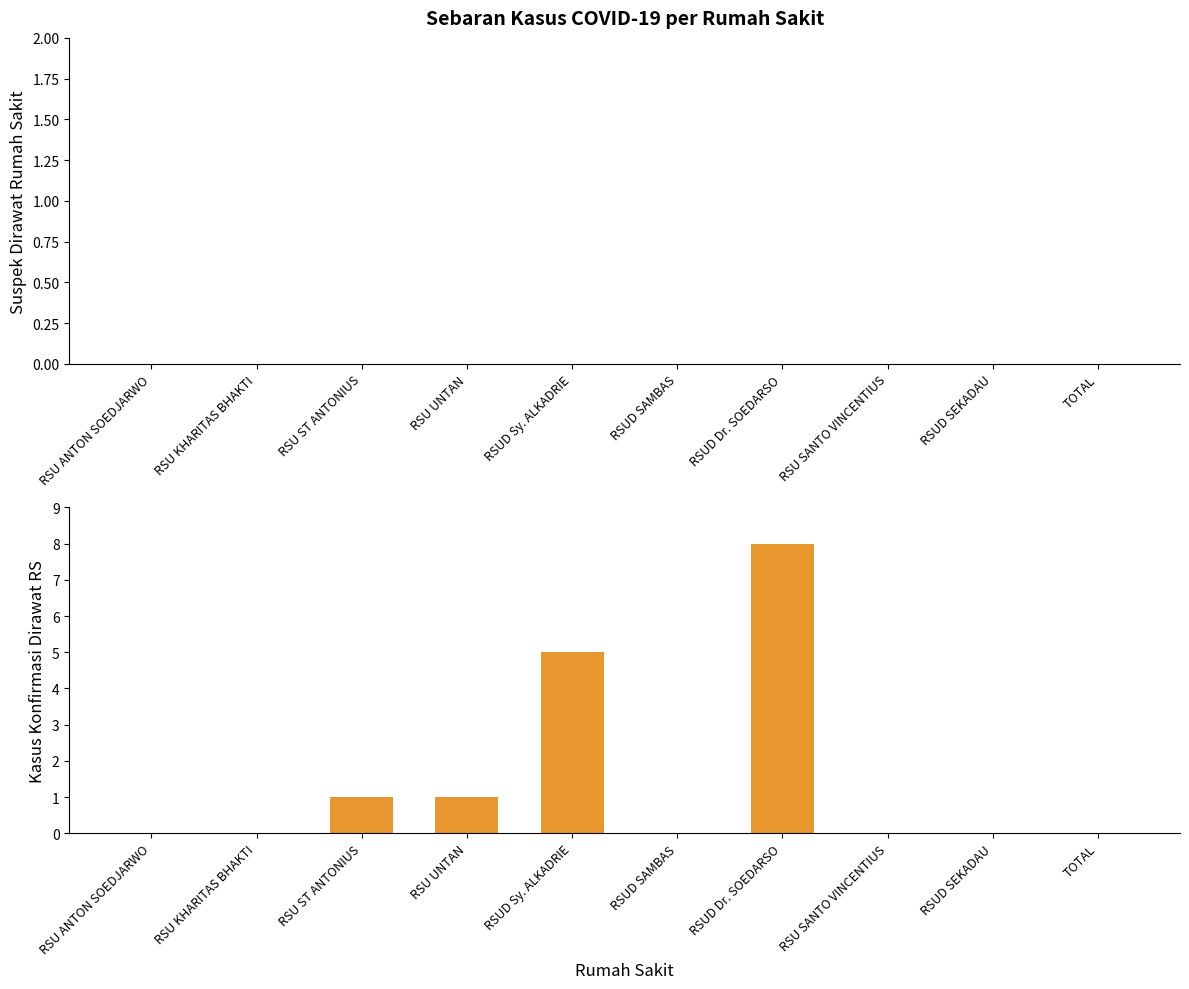

Reading left to right, transcribe all the data shown in this chart.

RSU ANTON SOEDJARWO=0	RSU KHARITAS BHAKTI=0	RSU ST ANTONIUS=1	RSU UNTAN=1	RSUD Sy. ALKADRIE=5	RSUD SAMBAS=0	RSUD Dr. SOEDARSO=8	RSU SANTO VINCENTIUS=0	RSUD SEKADAU=0	TOTAL=0